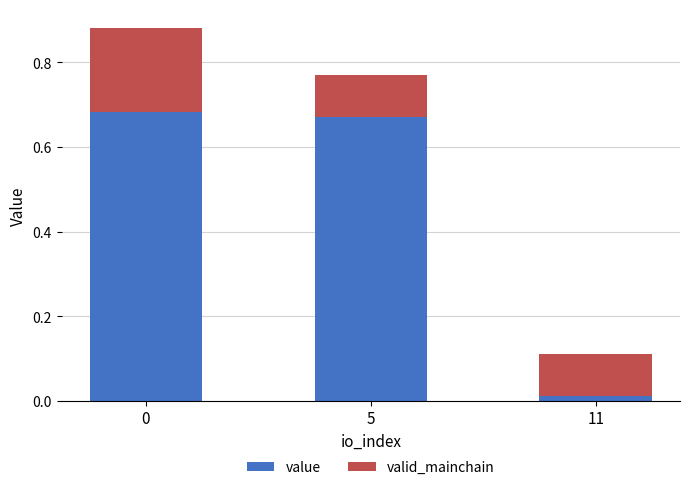

Which series has the widest spread of values?

value